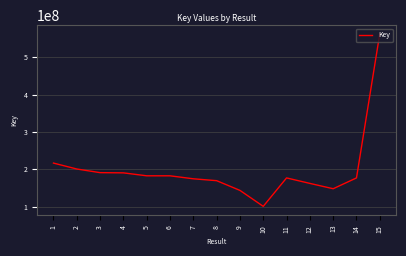

Which label corresponds to the smallest value in the chart?

10